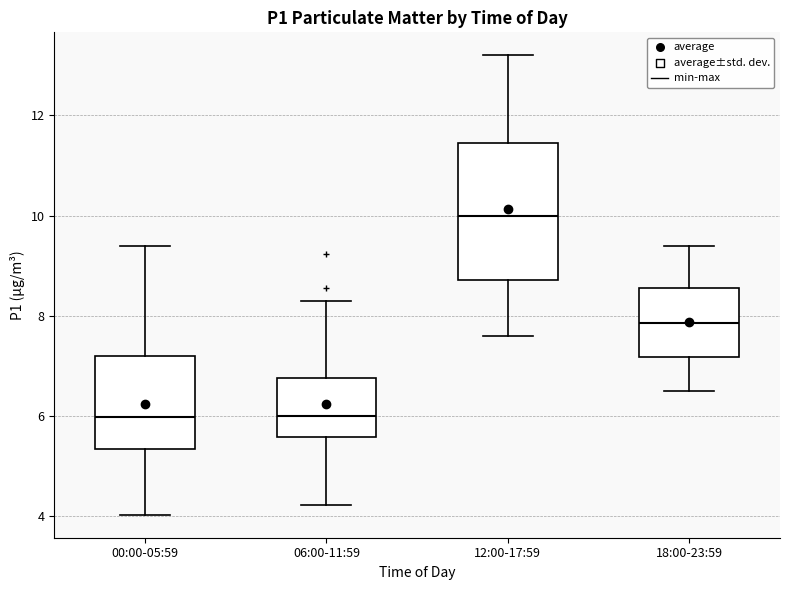

Where is the lower edge of the box for 18:00-23:59 on the y-axis? The values are not printed on the chart, so give them approximately, as read against the axis.

7.2